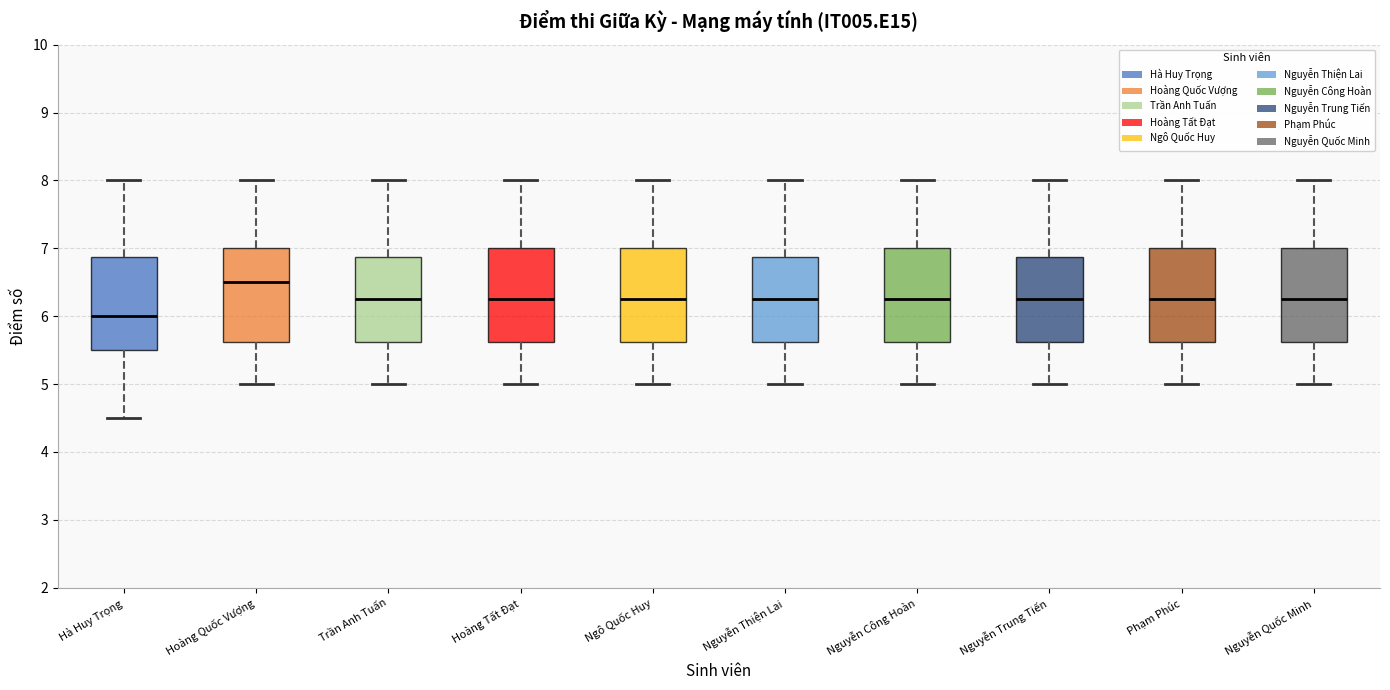

Where is the upper edge of the box for Nguyễn Trung Tiến on the y-axis? The values are not printed on the chart, so give them approximately, as read against the axis.

6.9